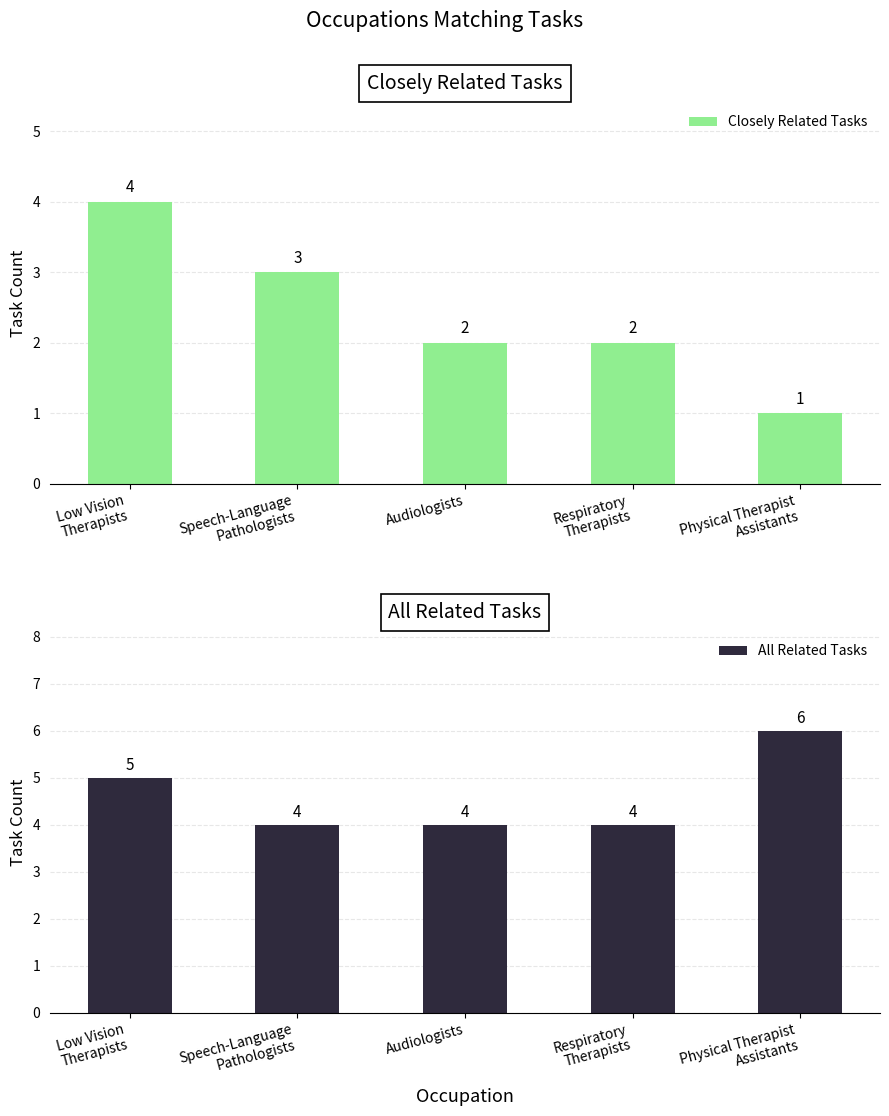

What position from the right is Speech-Language
Pathologists?

4